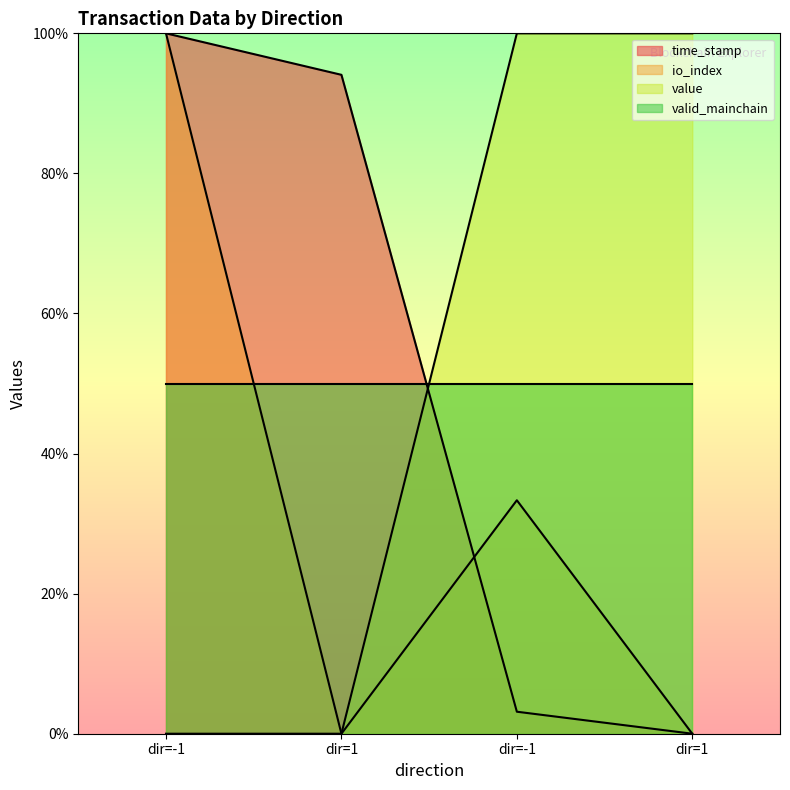

Is this an area chart (filled region under the line)?

No